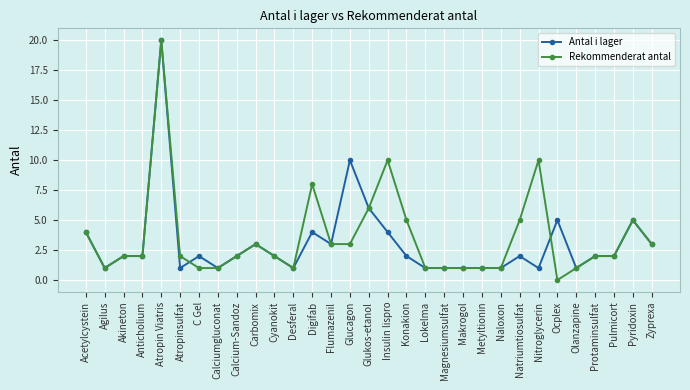

At which category does the chart reach its peak across all series?

Atropin Viatris